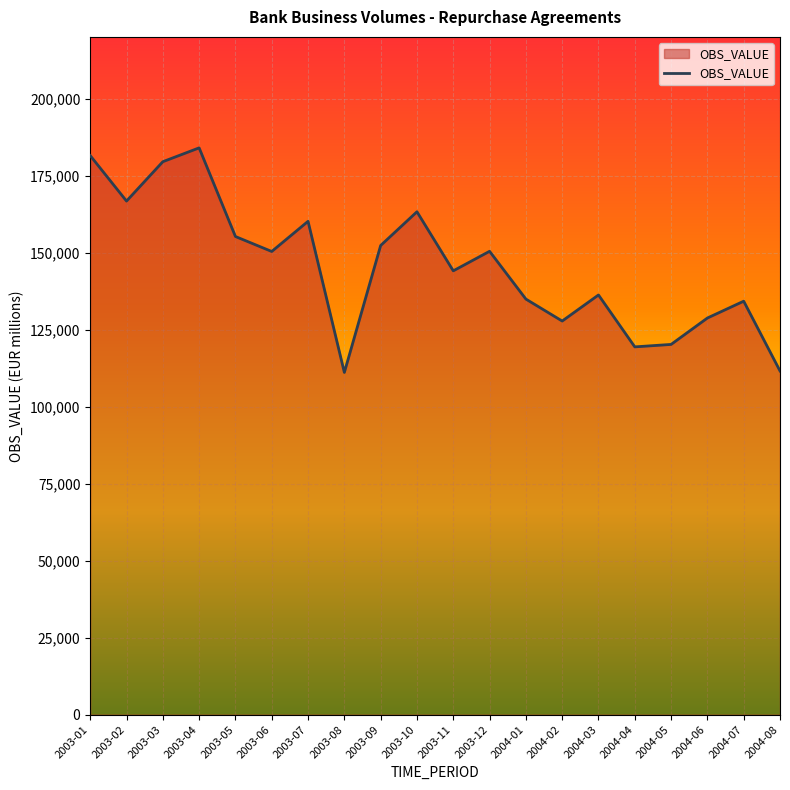

What is the difference between the values at 2004-07 and 2003-07?

25927.0